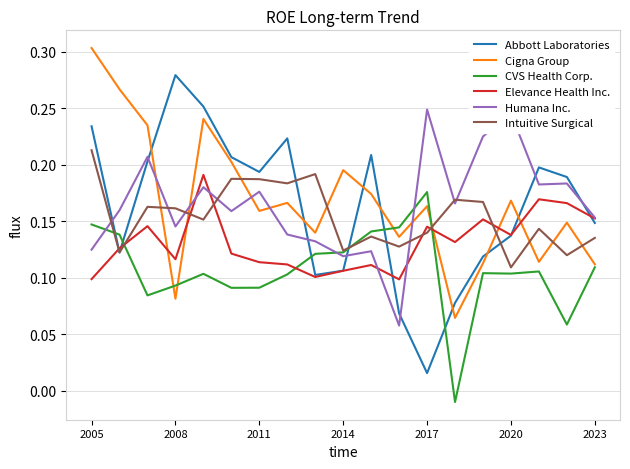

True or false: Elevance Health Inc. has more than 0 interior local peaks.

True